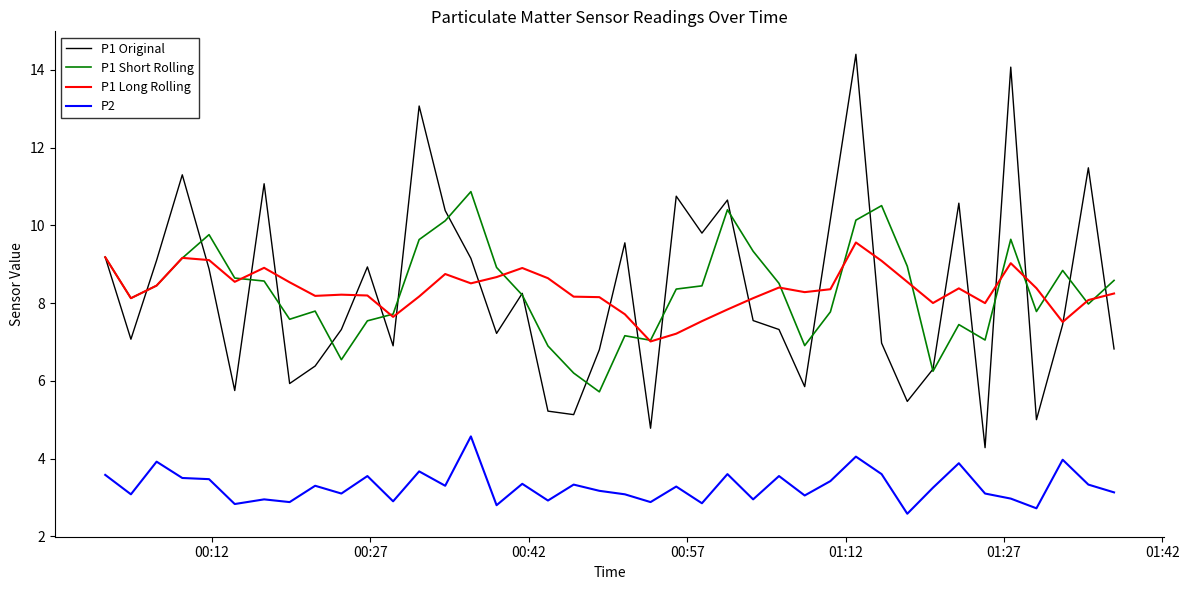

True or false: P2 and P1 Short Rolling cross at least once.

False